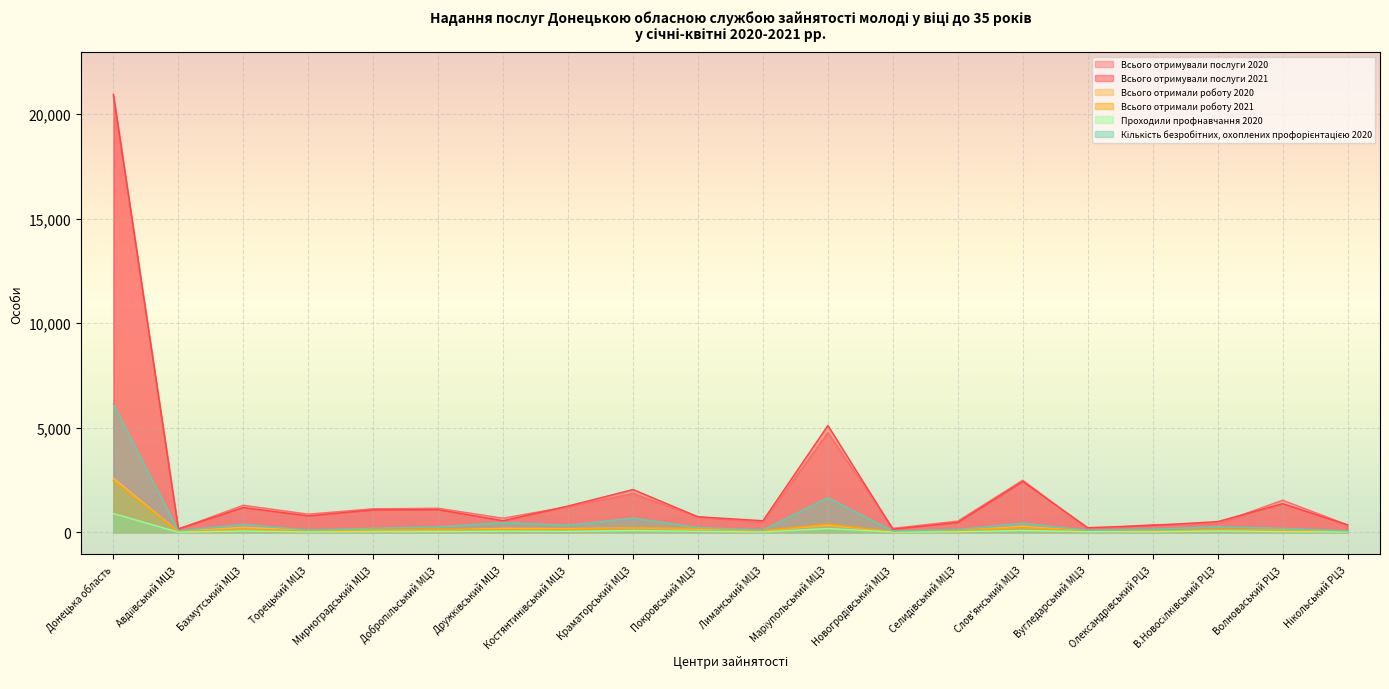

Does the chart display data point markers on the line(s)?

No